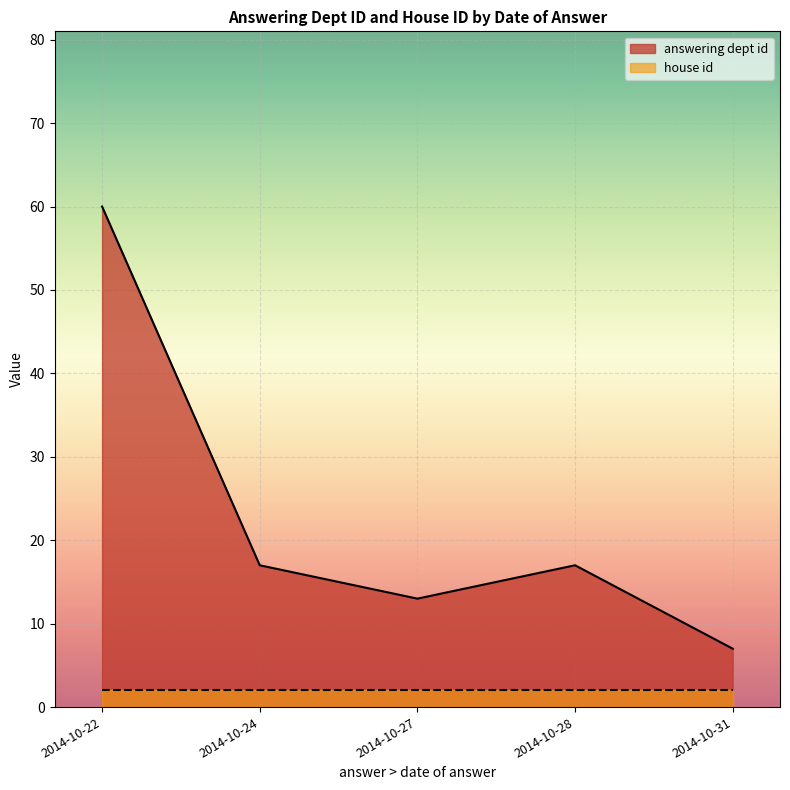

True or false: house id has a value of 1 at 2014-10-31.

False